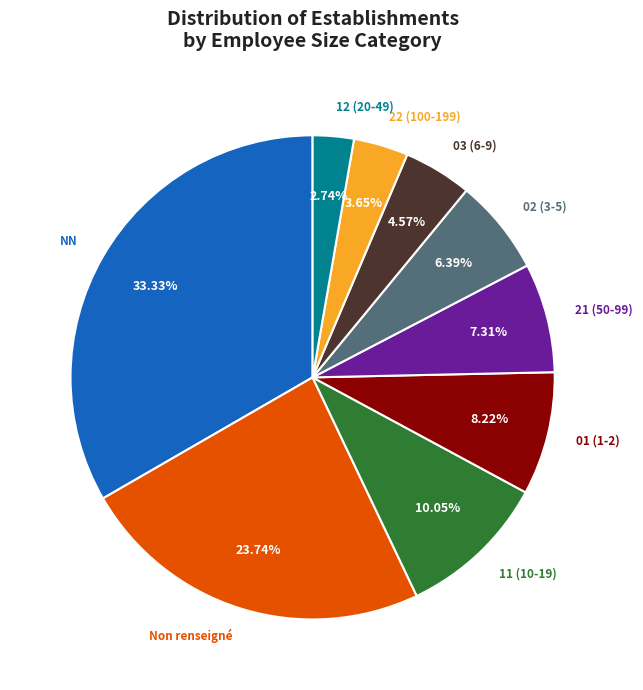

Is there any slice that represents more than half of the pie?

No